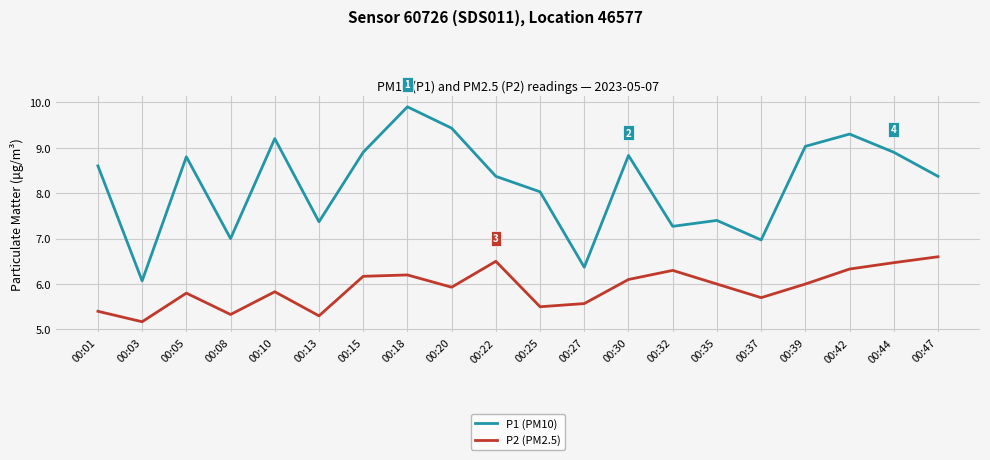

True or false: P2 (PM2.5) has more than 0 interior local peaks.

True